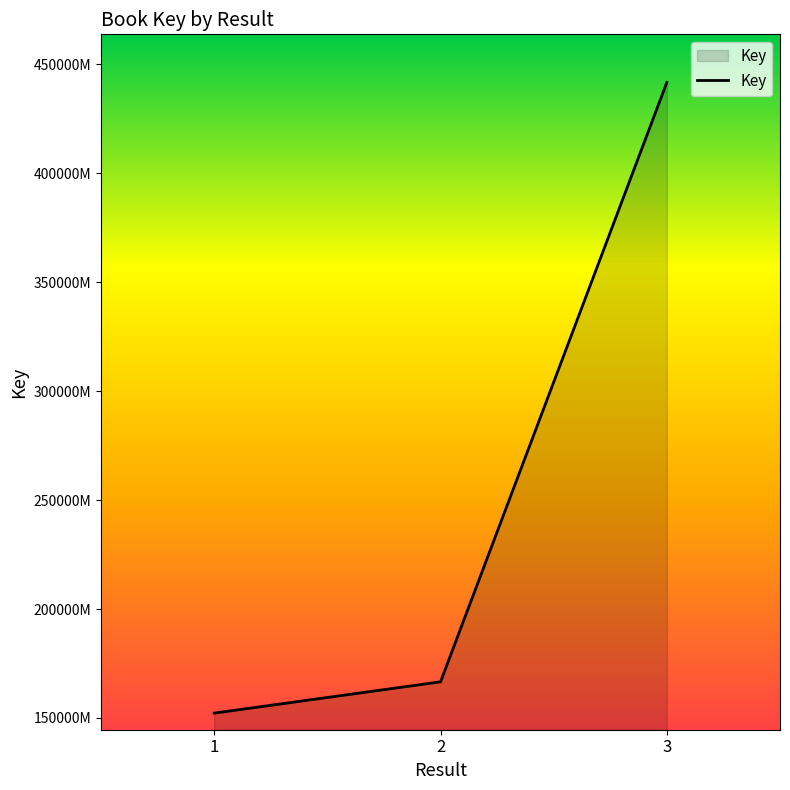

List the labels in order of value, largest first.

3, 2, 1